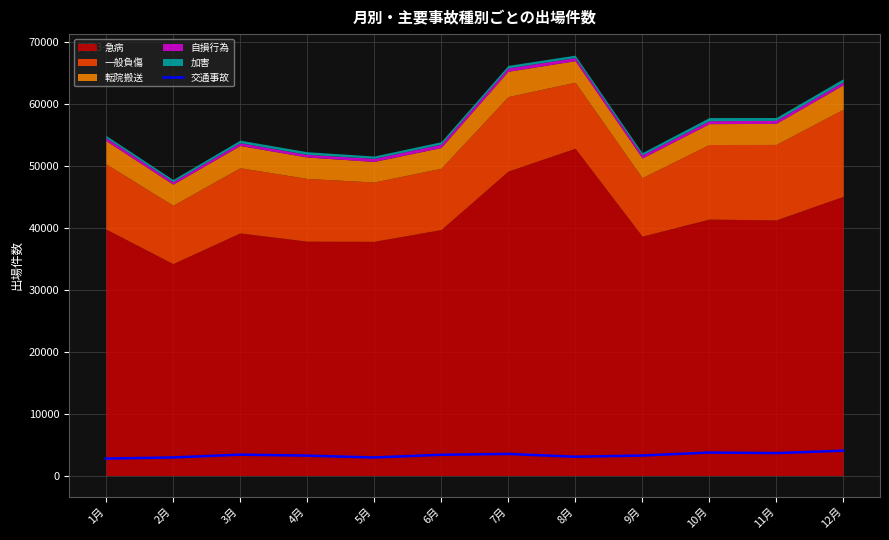

The chart shows a value of 4989 at 9月. True or false?

False